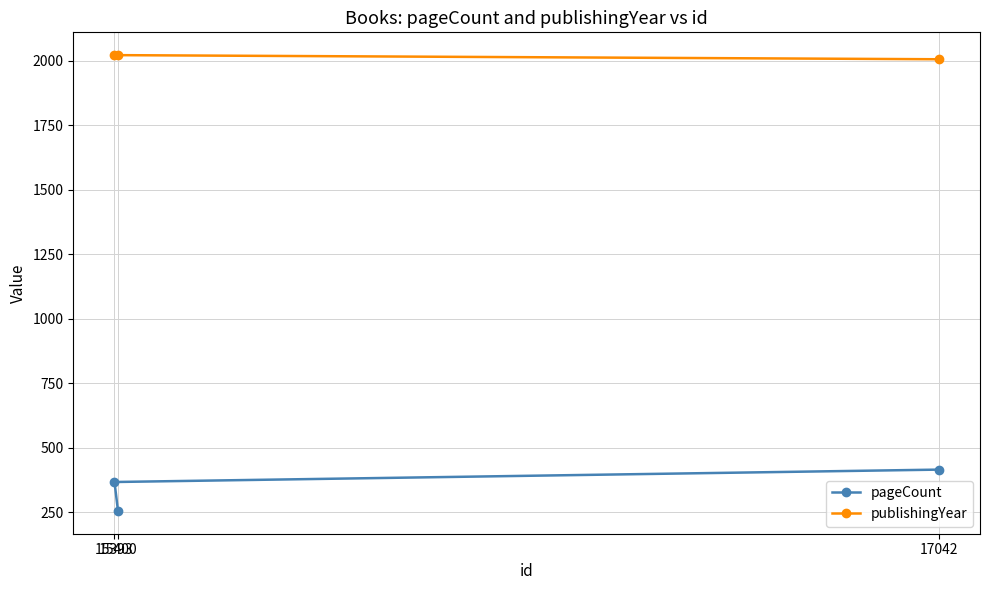

Reading left to right, list all the values displayed in this chart.

pageCount: 15393=368	15400=256	17042=416
publishingYear: 15393=2021	15400=2021	17042=2005